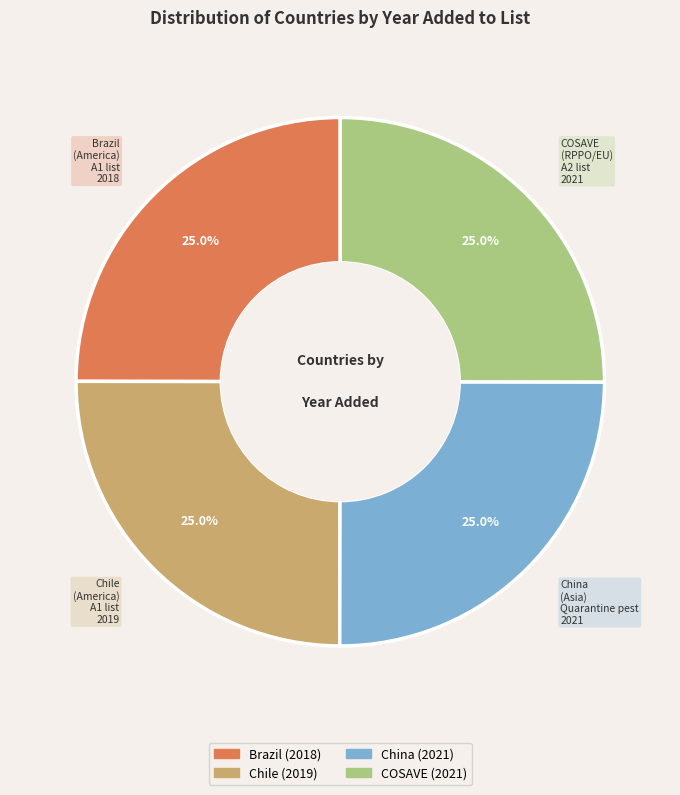

Count the number of slices in the pie.

4